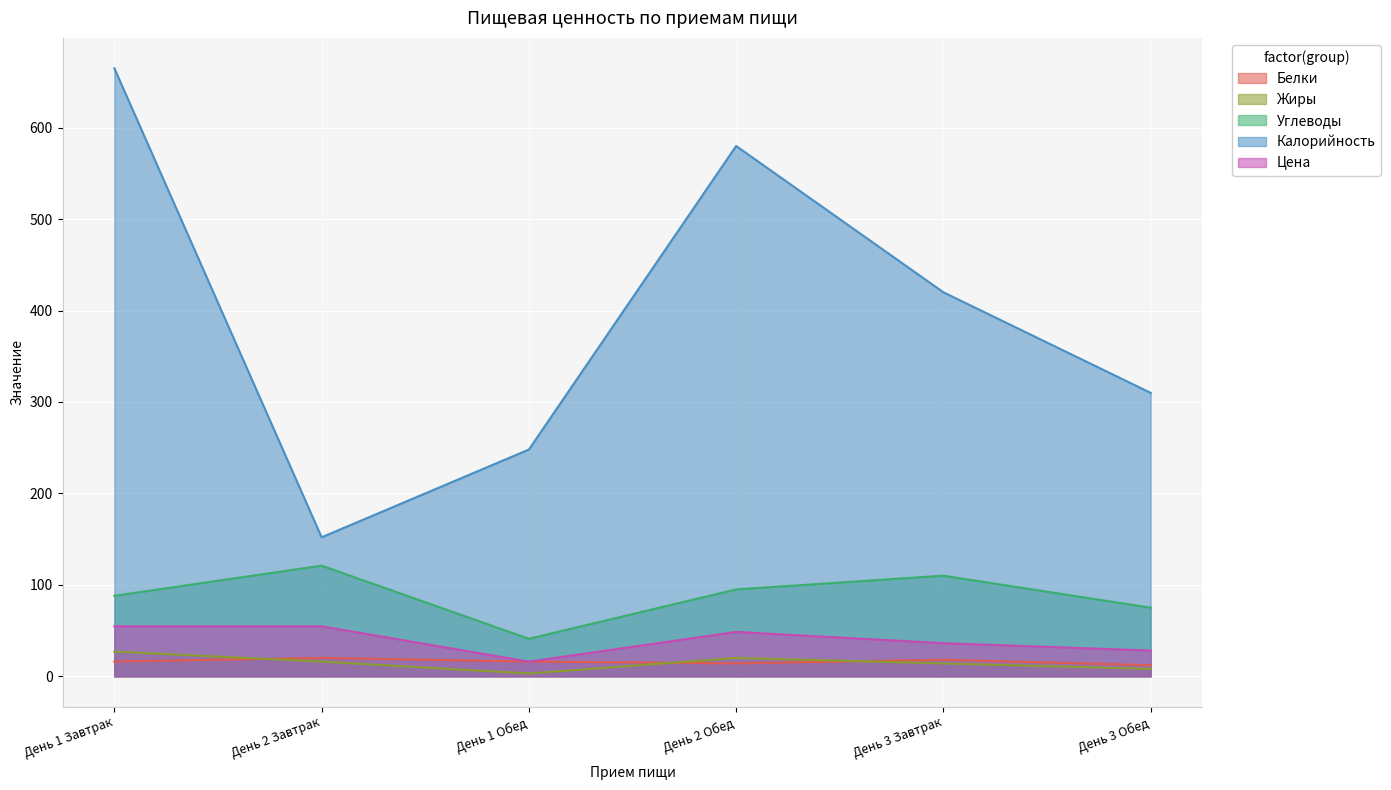

What is the difference between the maximum and minimum values in the Цена series?

38.6